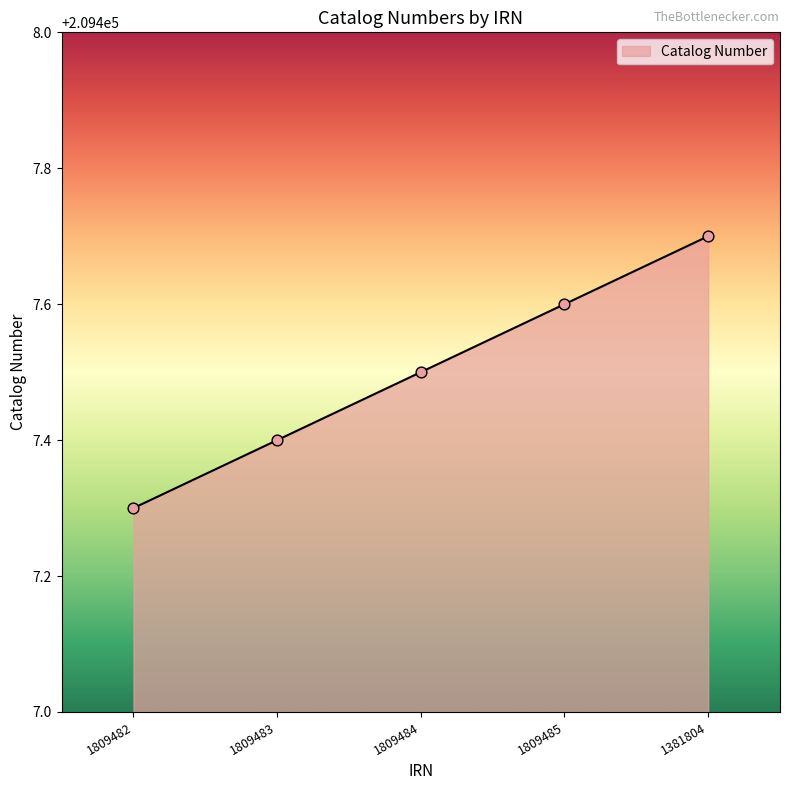

What is the change in value from 1809483 to 1809485?

+0.2